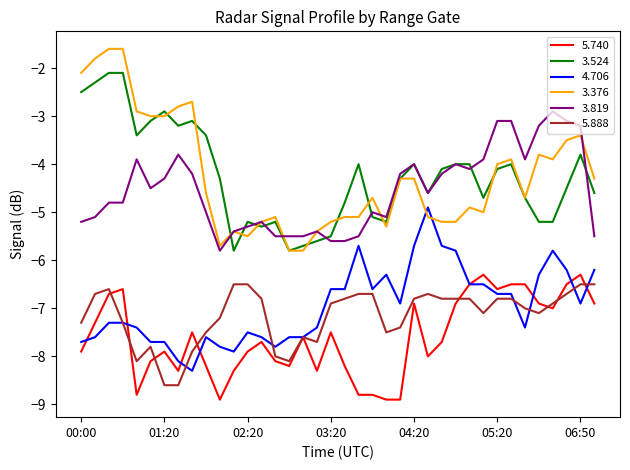

What is the minimum value for 3.376?

-5.8